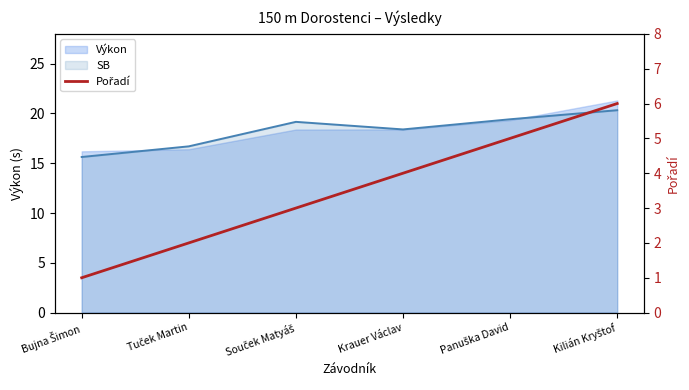

True or false: the data shows 1 at Bujna Šimon.

False